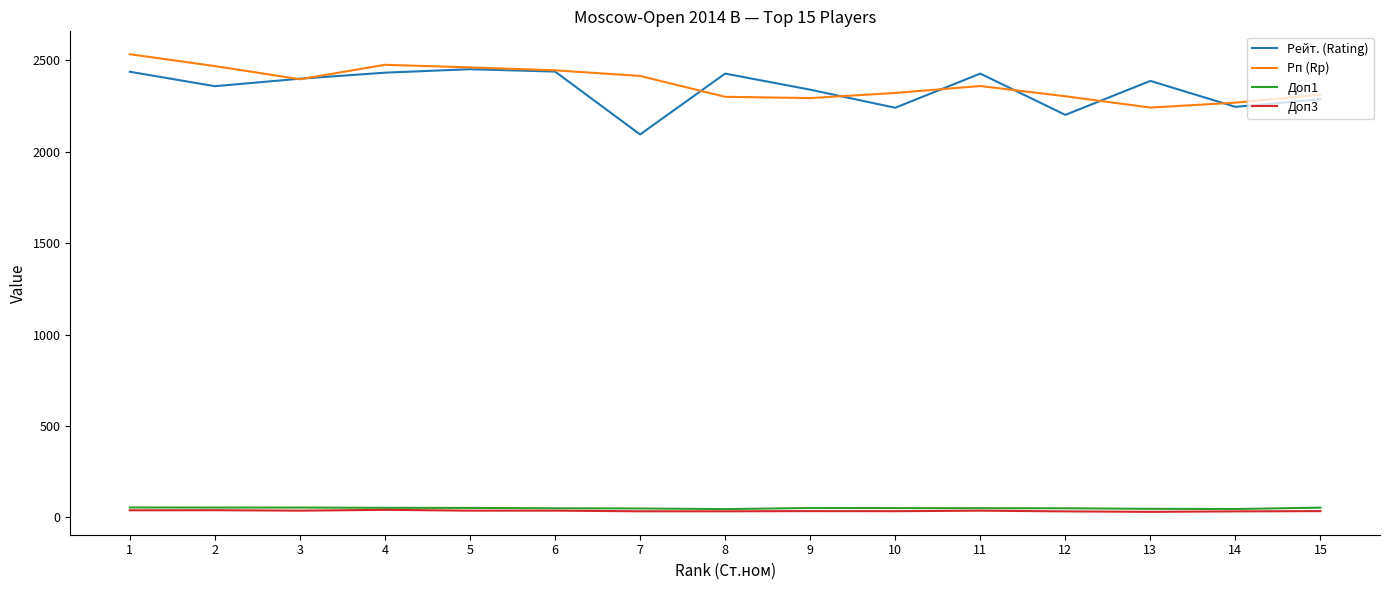

What are all the series names shown in the legend?

Рейт. (Rating), Рп (Rp), Доп1, Доп3